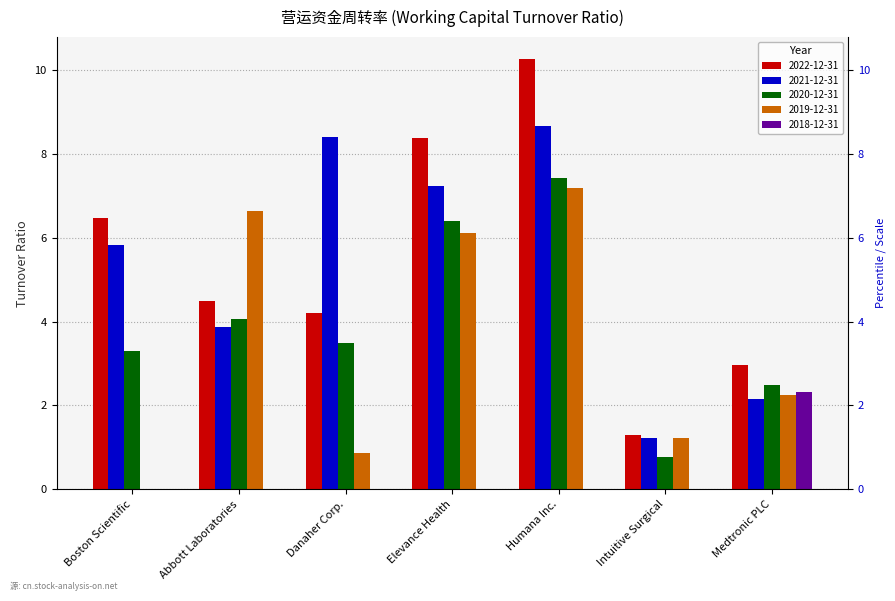

How many categories are shown in the chart?

7